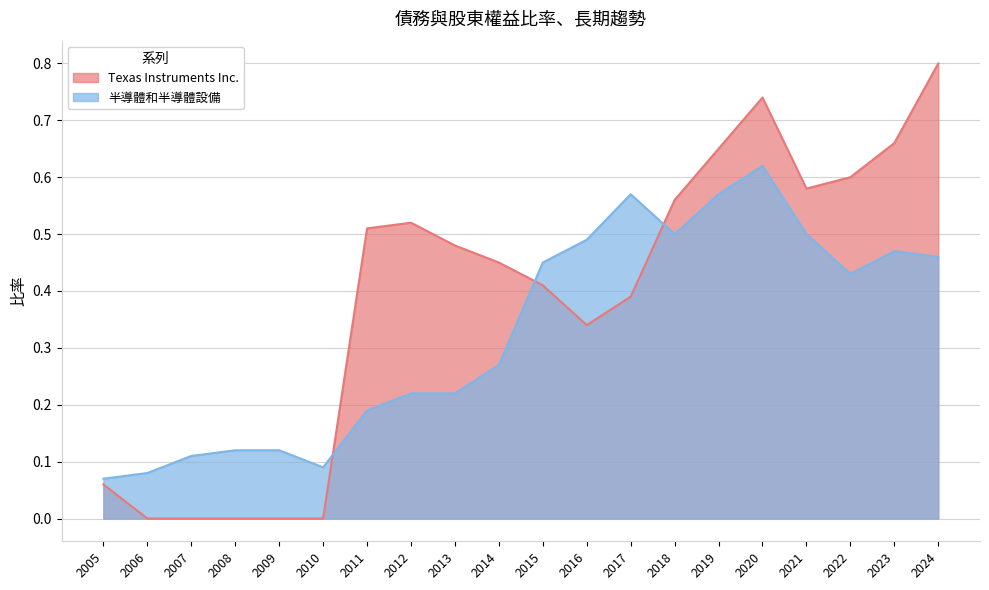

List the series in order of their peak value, highest first.

Texas Instruments Inc., 半導體和半導體設備